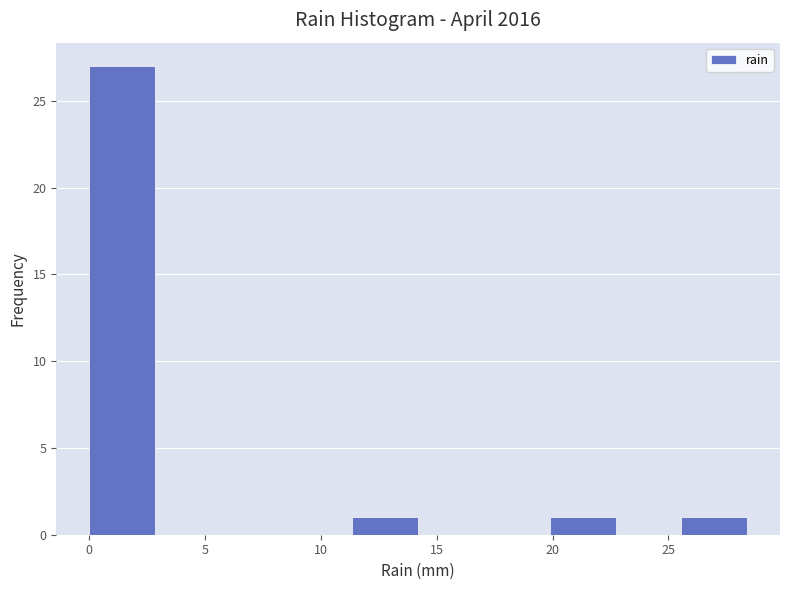

Reading left to right, list every bar in this chart as the range it spans on the x-axis followed by its height. Neither the bar edges nor the heights are printed on the chart, so give them approximately, as read against the axes.

0.0 to 3.0: 27
3.0 to 5.5: 0
5.5 to 8.5: 0
8.5 to 11.5: 0
11.5 to 14.0: 1
14.0 to 17.0: 0
17.0 to 20.0: 0
20.0 to 22.5: 1
22.5 to 25.5: 0
25.5 to 28.5: 1